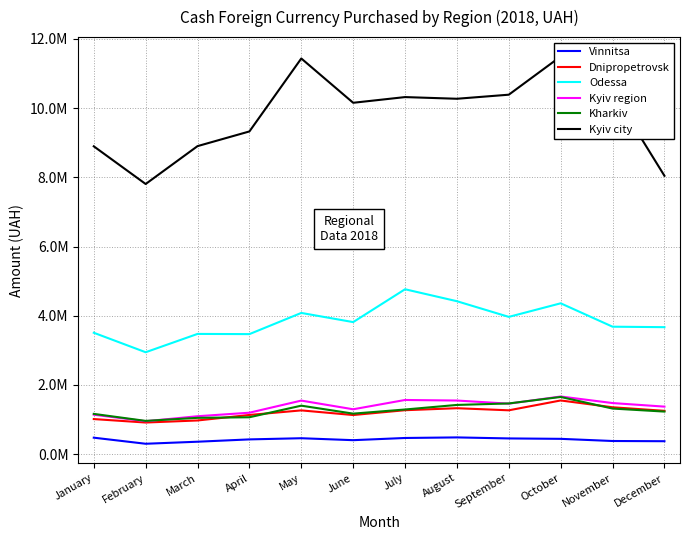

Does the chart display data point markers on the line(s)?

No